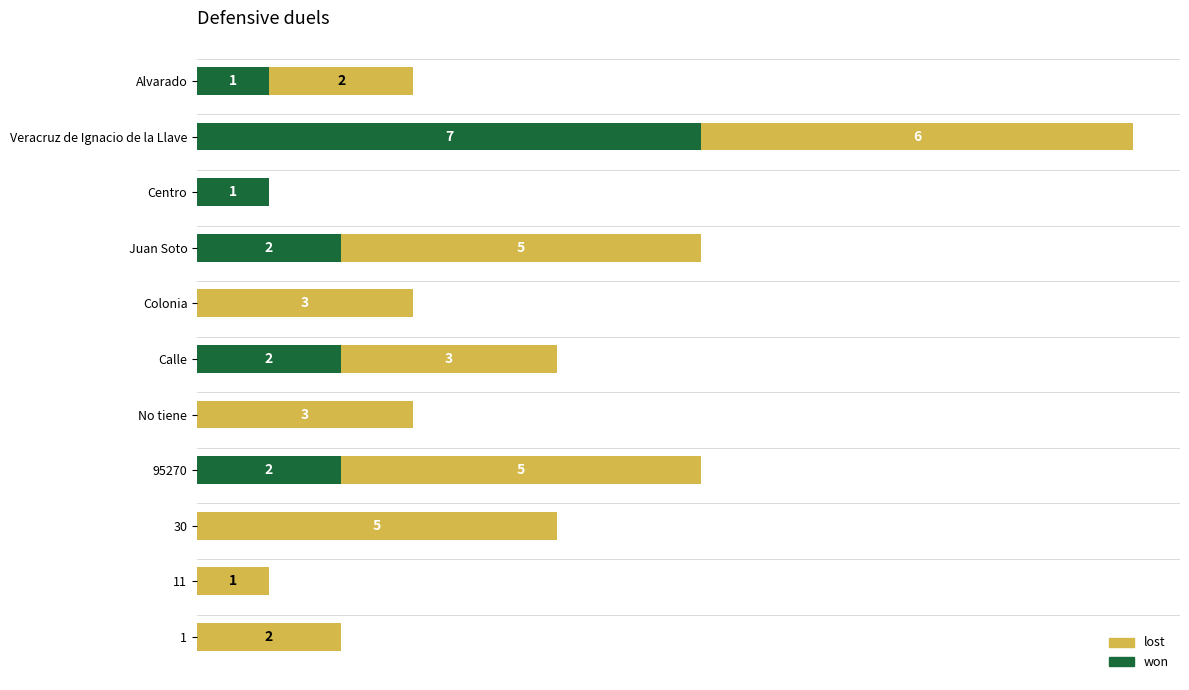

Which category has the highest value in the won series?

Veracruz de Ignacio de la Llave